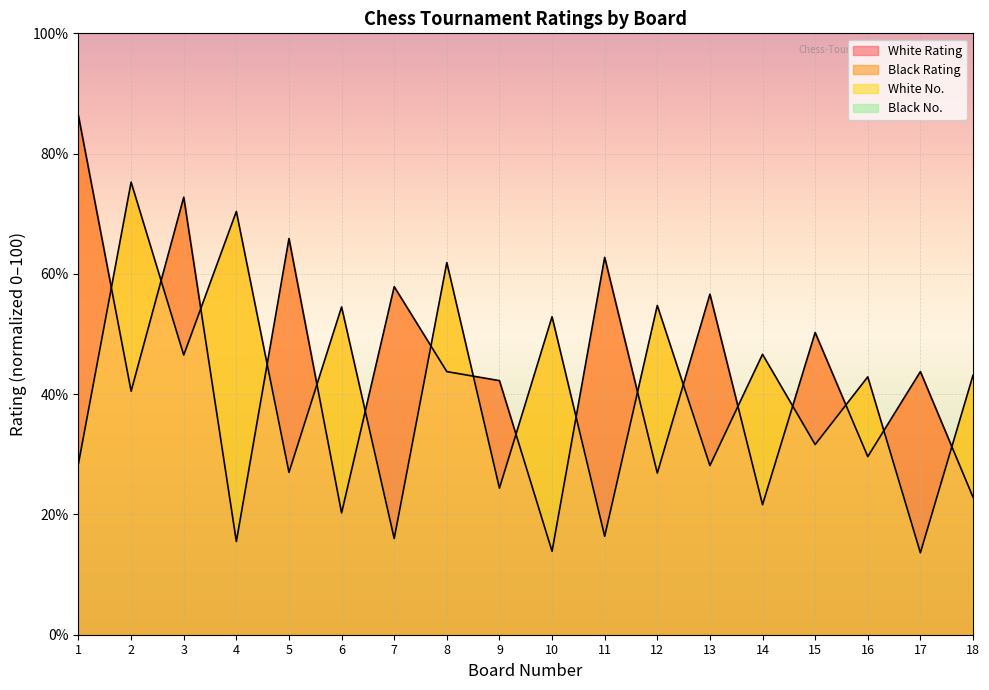

Rank the series by their maximum value, from lowest to highest.

Black No., White No., Black Rating, White Rating